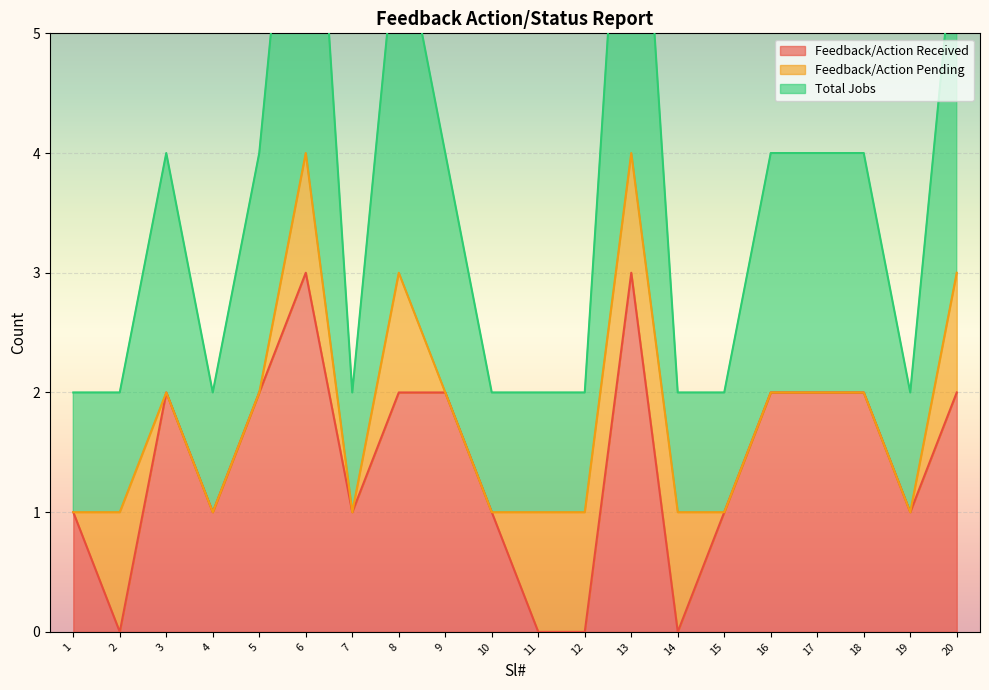

Is it true that Feedback/Action Received equals 1 at 7?

True